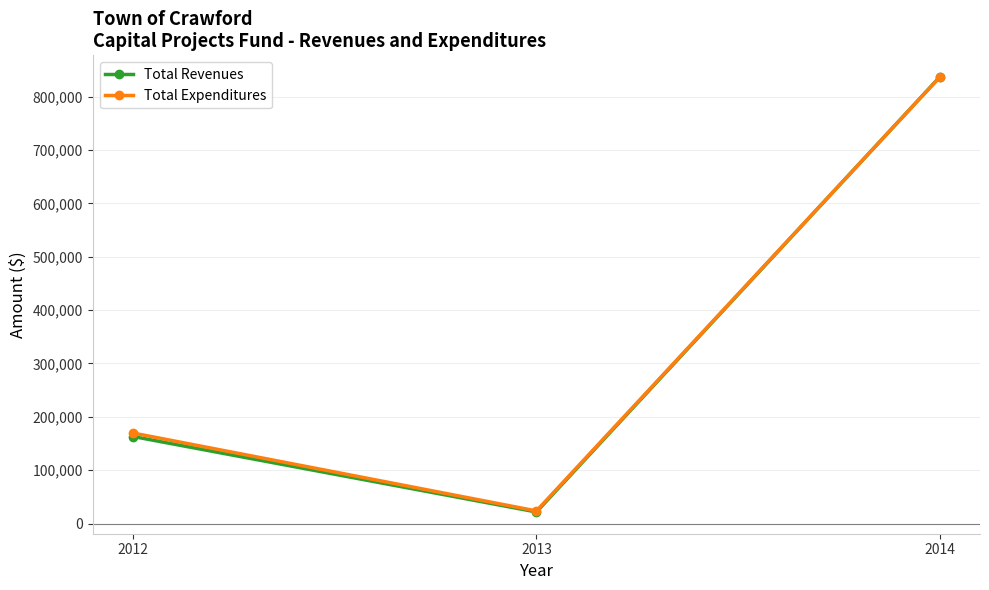

What value does the Total Expenditures series have at 2013?

23643.1